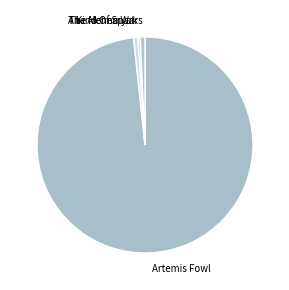

Is the sum of The Henna Wars and A Kind Of Spark greater than half?

No